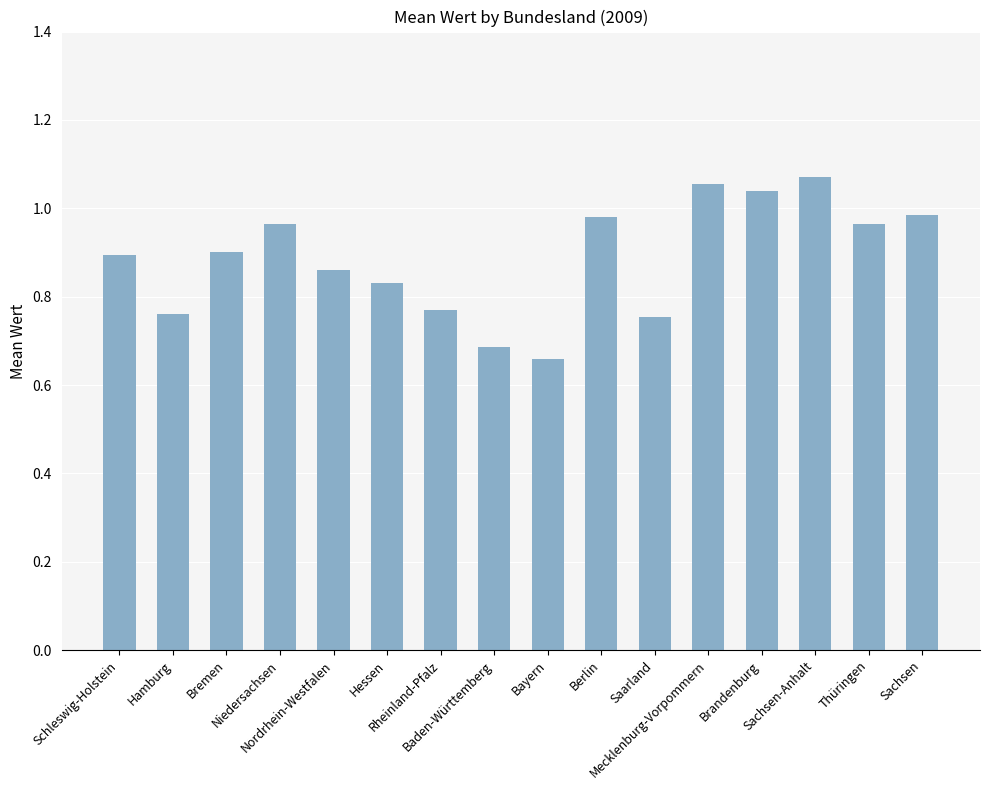

What is the sum of all values?

14.2